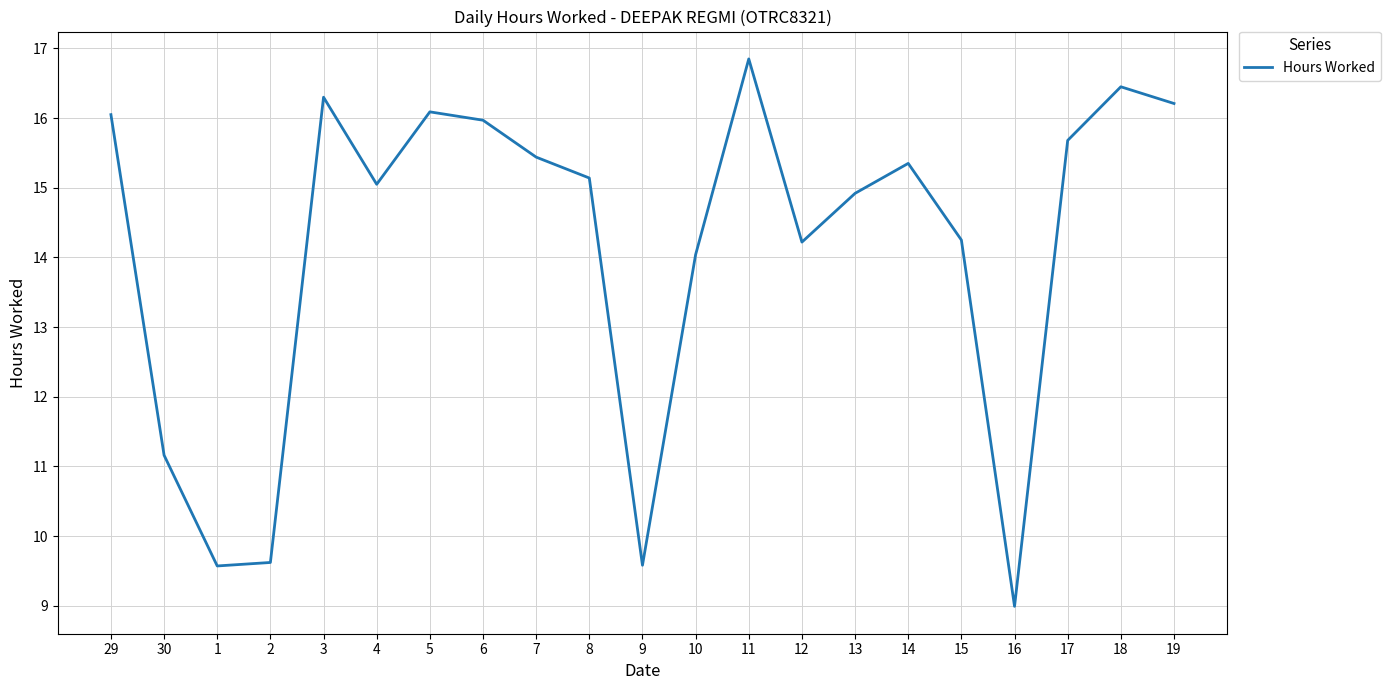

True or false: the data shows 16.9 at 11.

True